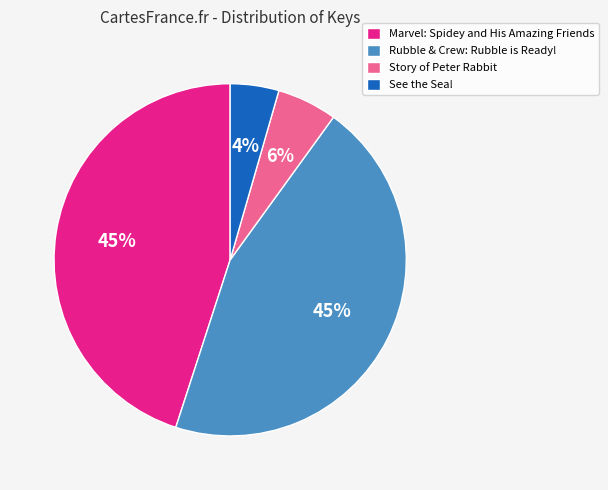

Which slice is the smallest?

See the Sea!